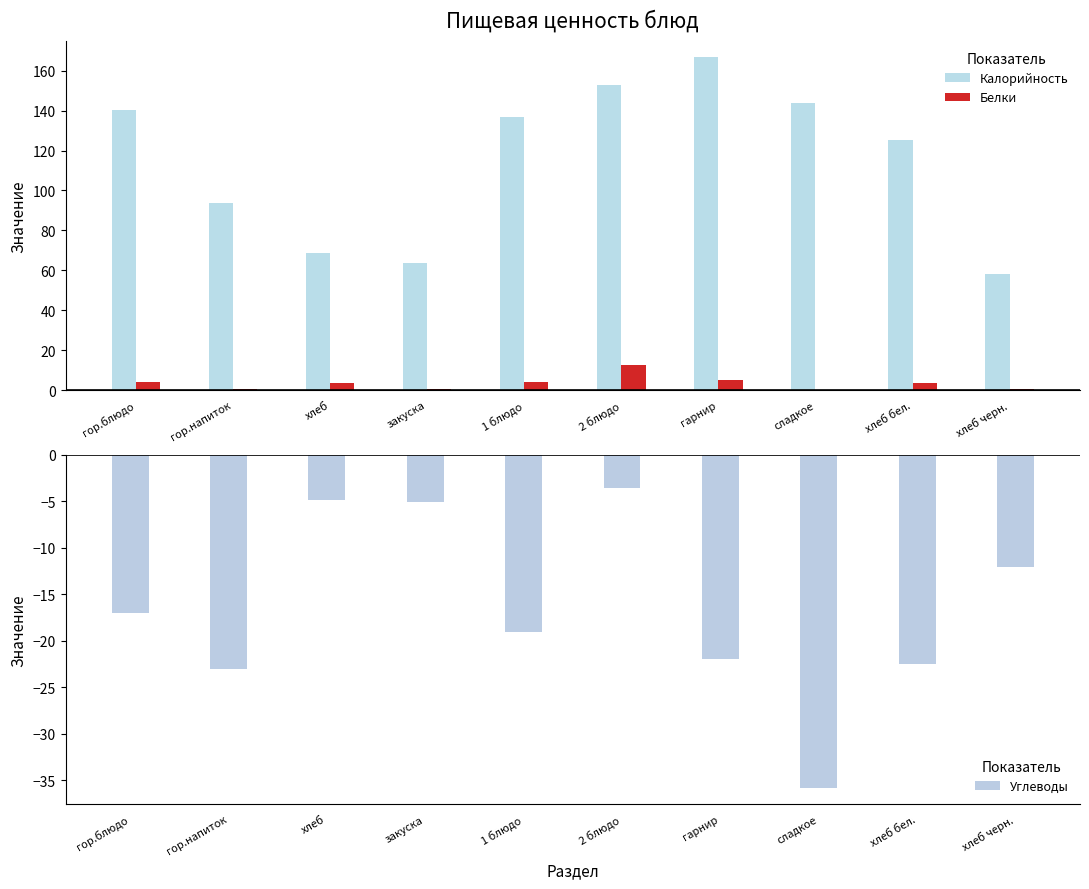

How many values in the Белки series exceed 3?

6